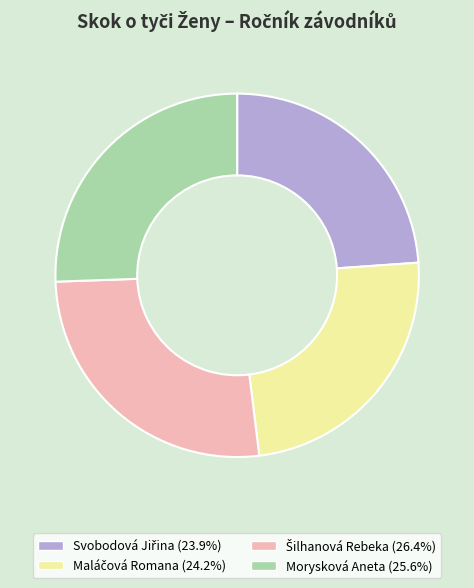

Is there a majority slice in this chart?

No